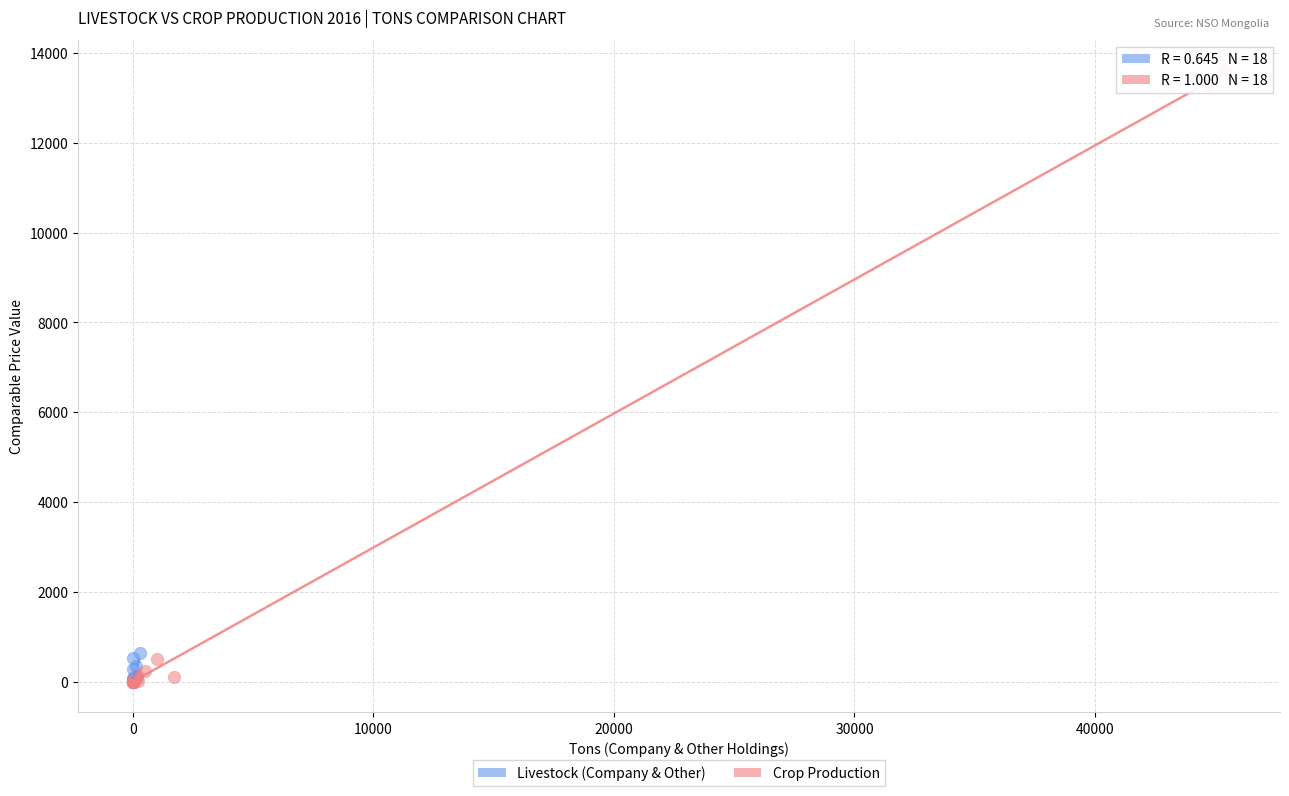

Which series reaches the maximum Y coordinate?

Crop Production